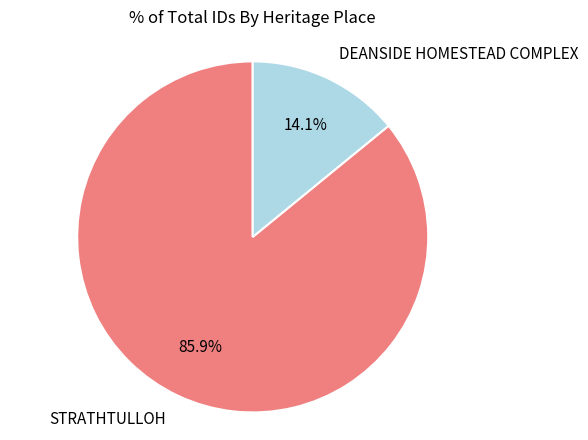

What is the largest slice in the pie chart?

STRATHTULLOH